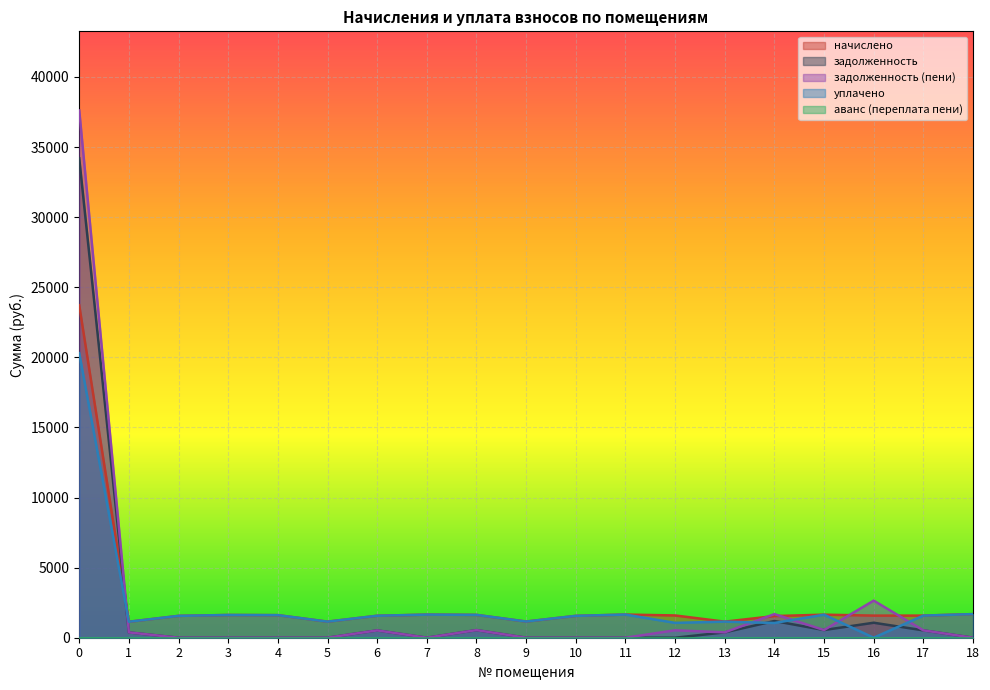

How many lines are shown in the chart?

5